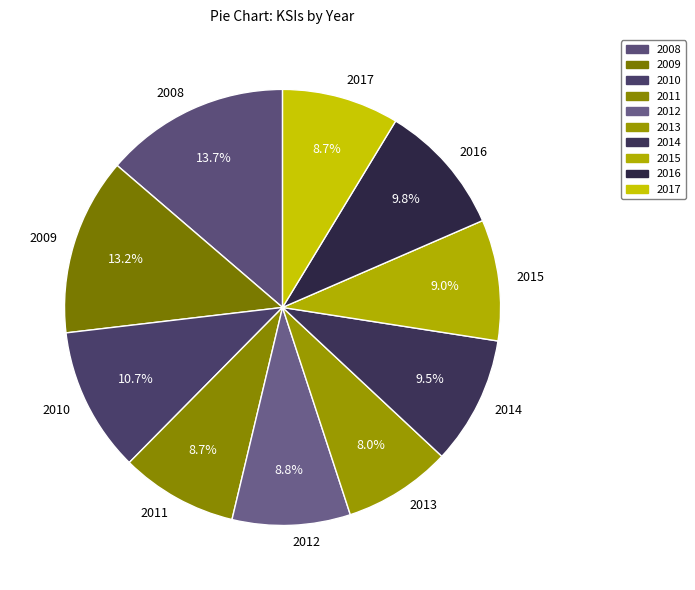

Which has a higher value, 2009 or 2013?

2009